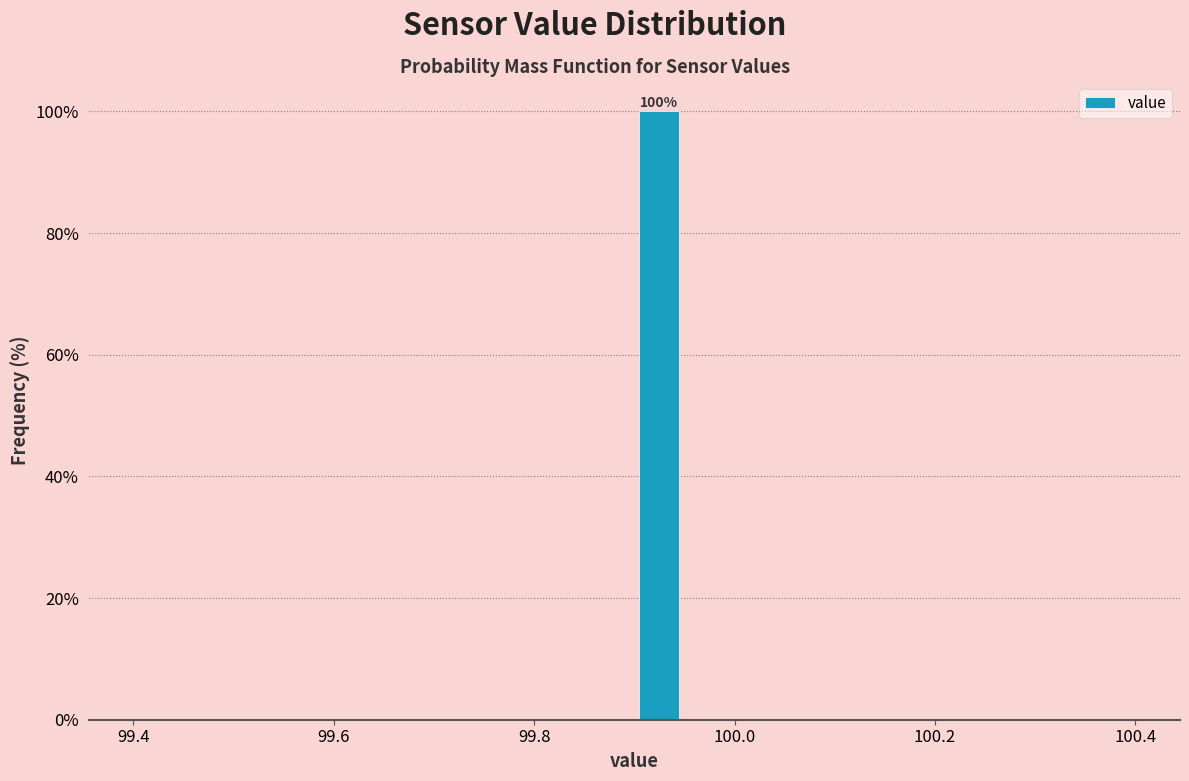

Read against the x-axis, roughly where is the centre of the tallest bar?

99.92